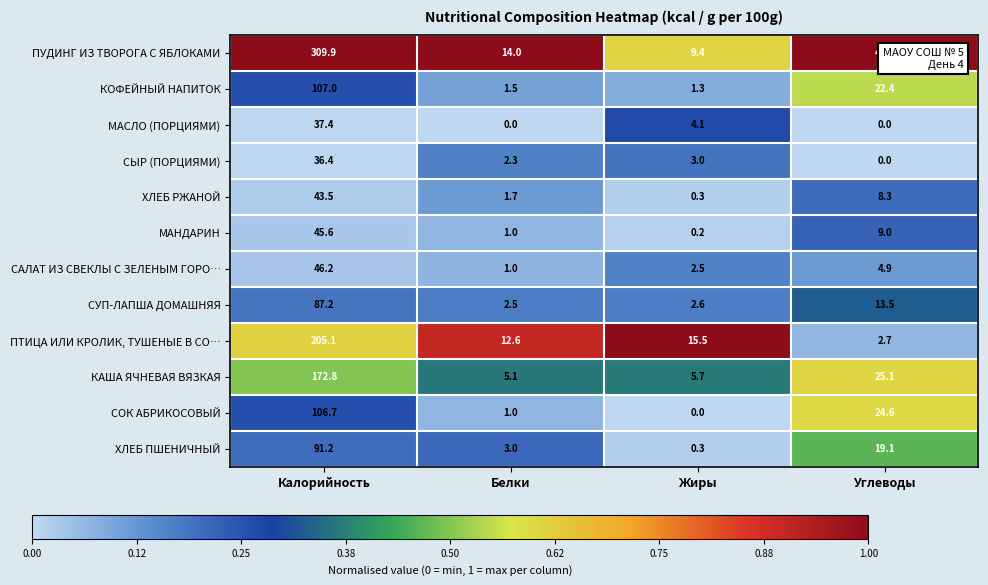

List the labels in order of СУП-ЛАПША ДОМАШНЯЯ value, smallest first.

Белки, Жиры, Углеводы, Калорийность